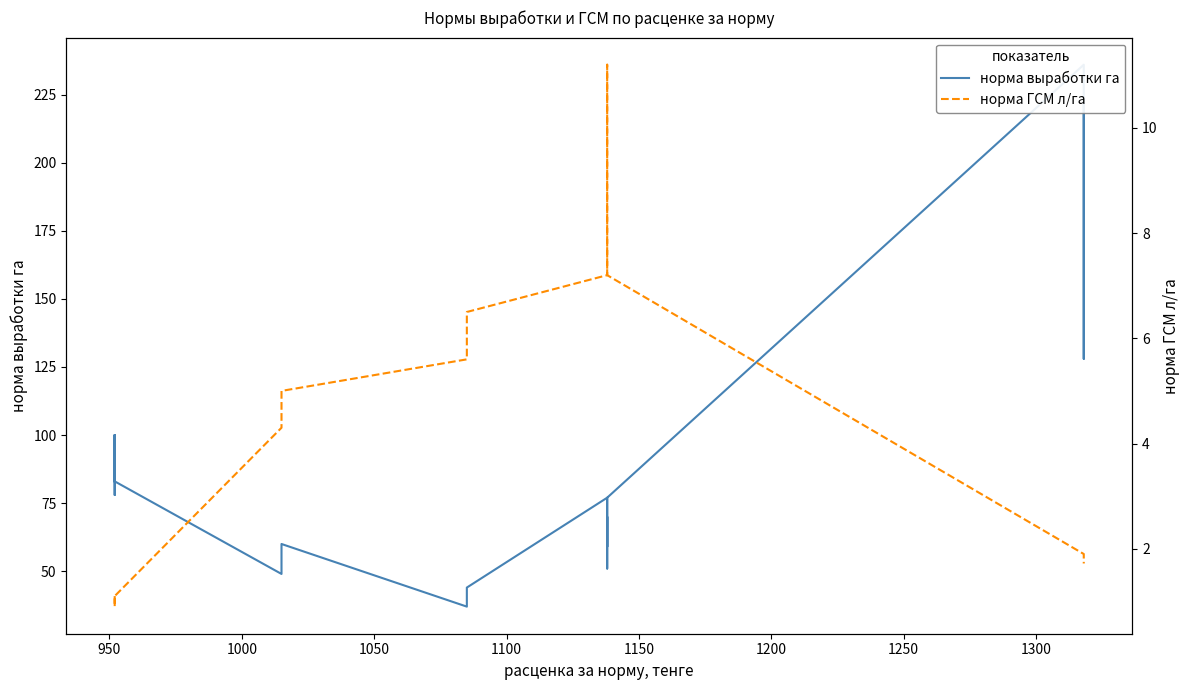

Is the value of норма ГСМ л/га at 1000 greater than the value of норма выработки га at 950?

No